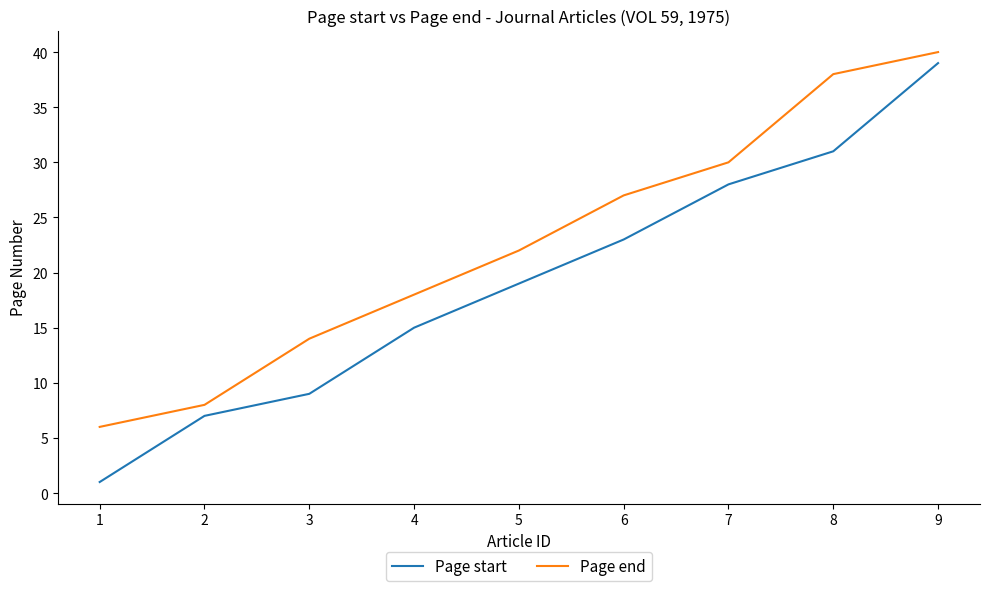

What is the difference between the second highest and minimum values in the Page start series?

30